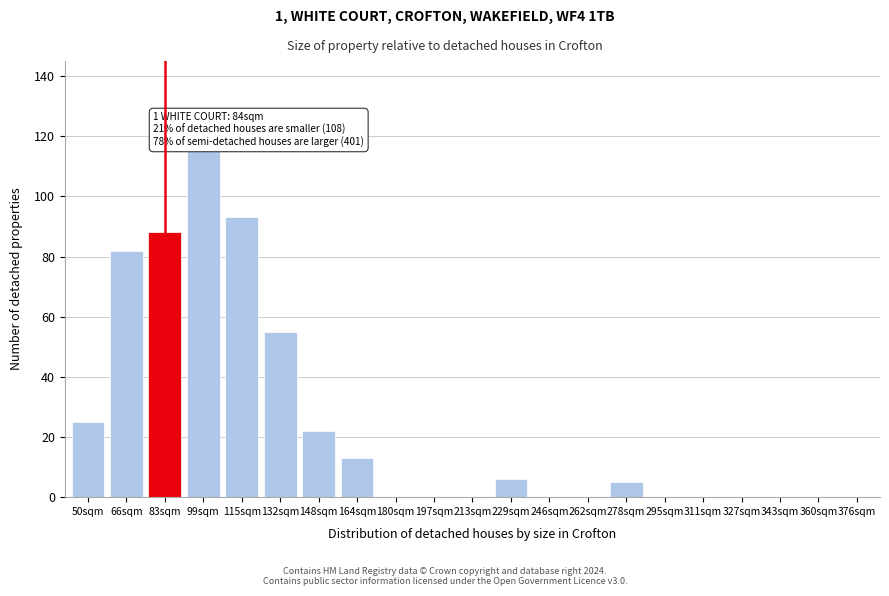

Reading left to right, what are all the values shown in this chart?

50sqm=25	66sqm=82	83sqm=88	99sqm=115	115sqm=93	132sqm=55	148sqm=22	164sqm=13	180sqm=0	197sqm=0	213sqm=0	229sqm=6	246sqm=0	262sqm=0	278sqm=5	295sqm=0	311sqm=0	327sqm=0	343sqm=0	360sqm=0	376sqm=0